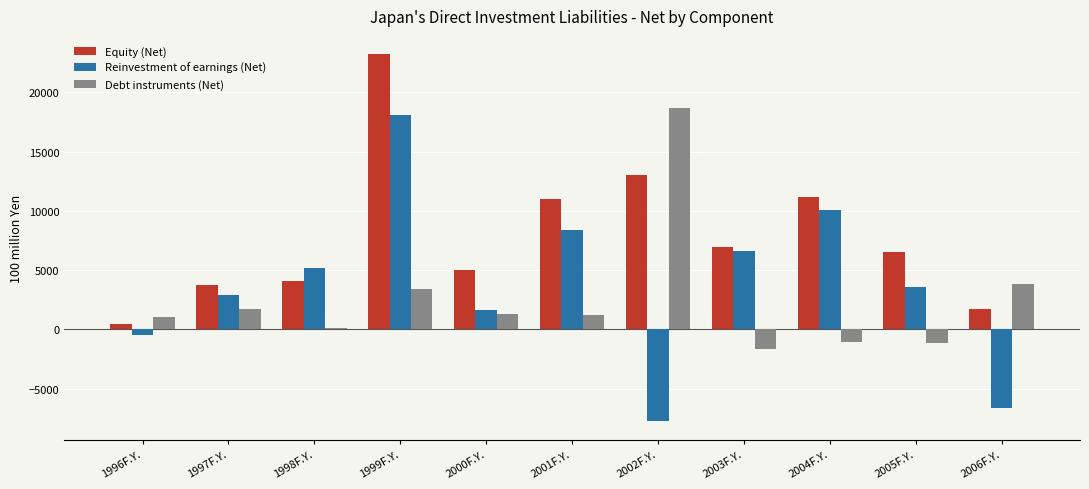

Is the value of Equity (Net) at 1997F.Y. greater than the value of Debt instruments (Net) at 2004F.Y.?

Yes